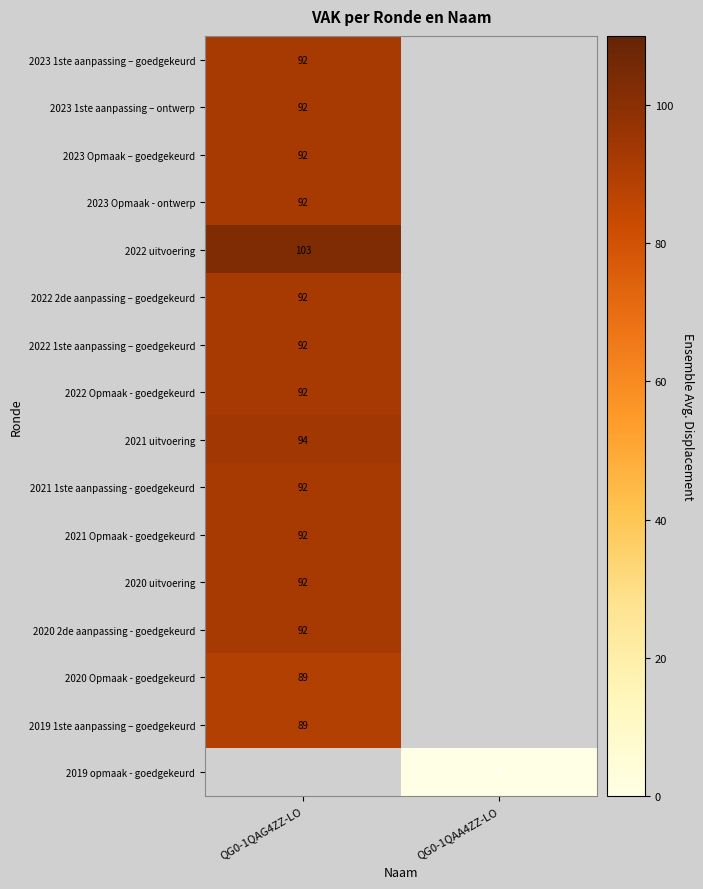

What is the greatest value displayed?

103.0